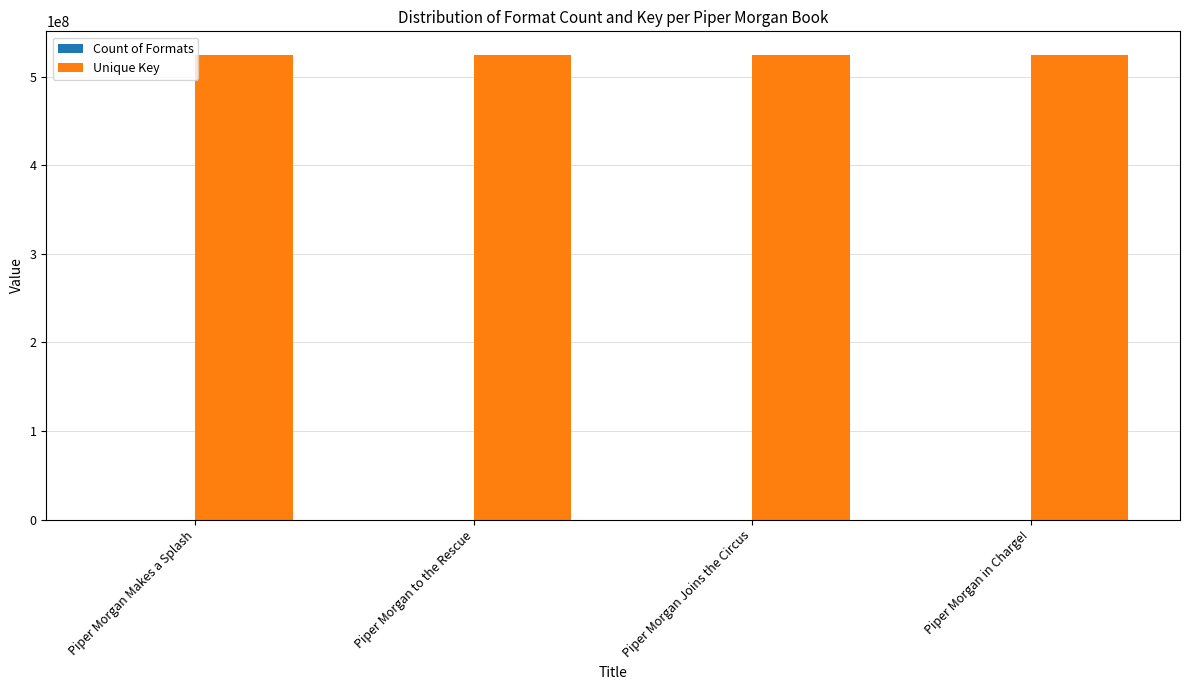

How many groups of bars are there?

4